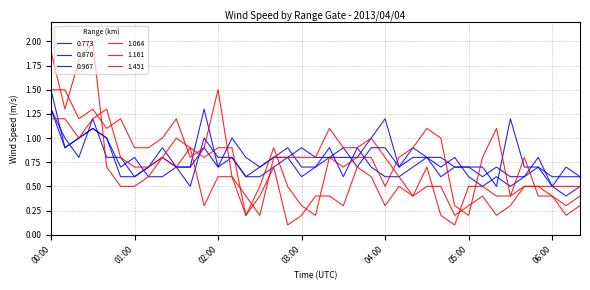

Where is the first local maximum for 0.870?

00:30